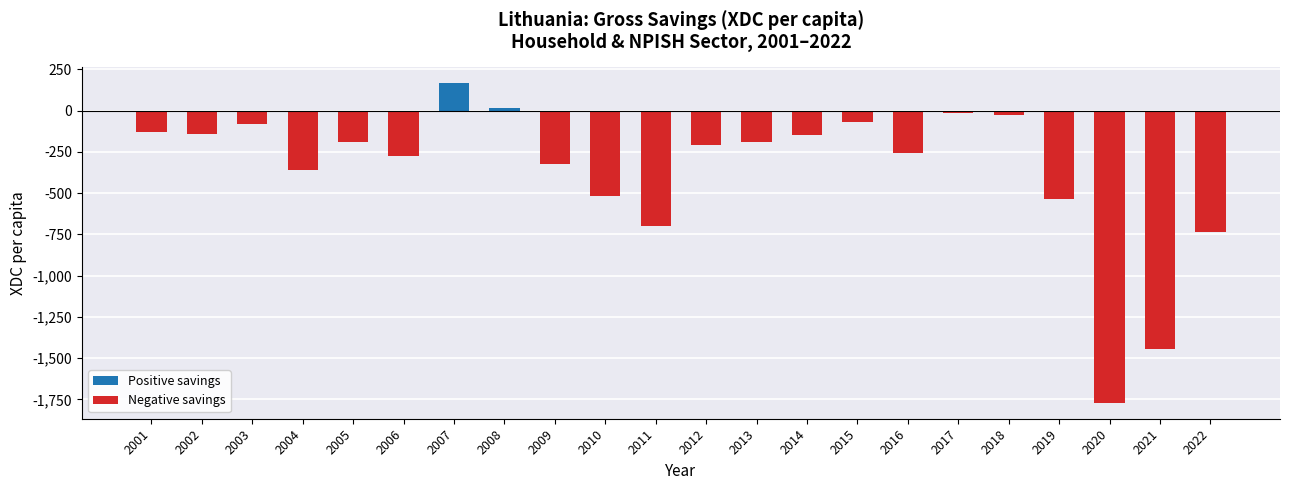

How many data points are less than -190?

12